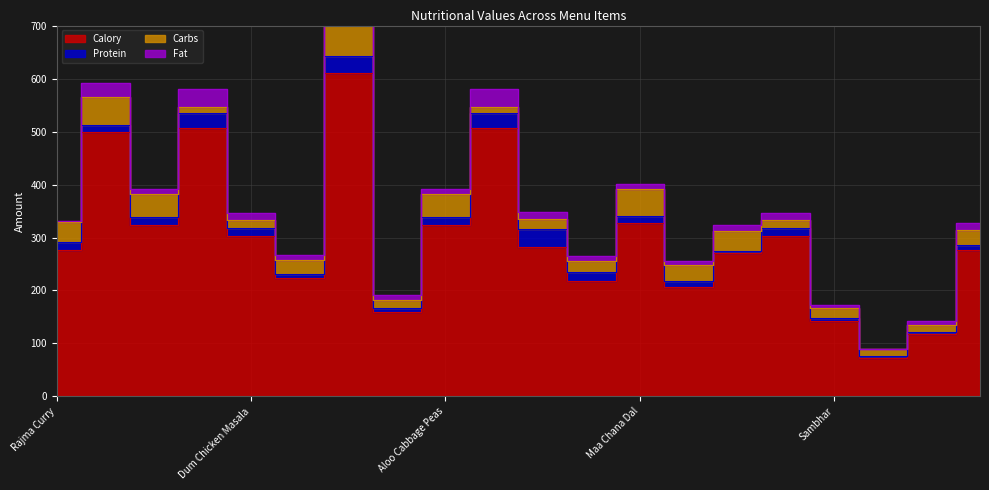

True or false: Calory and Protein cross at least once.

False